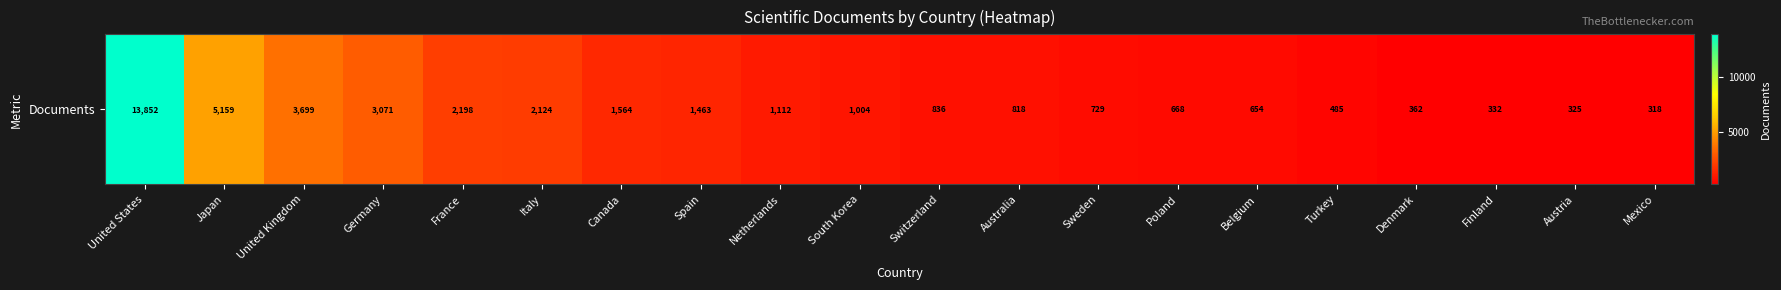

The value at Denmark is 119. True or false?

False